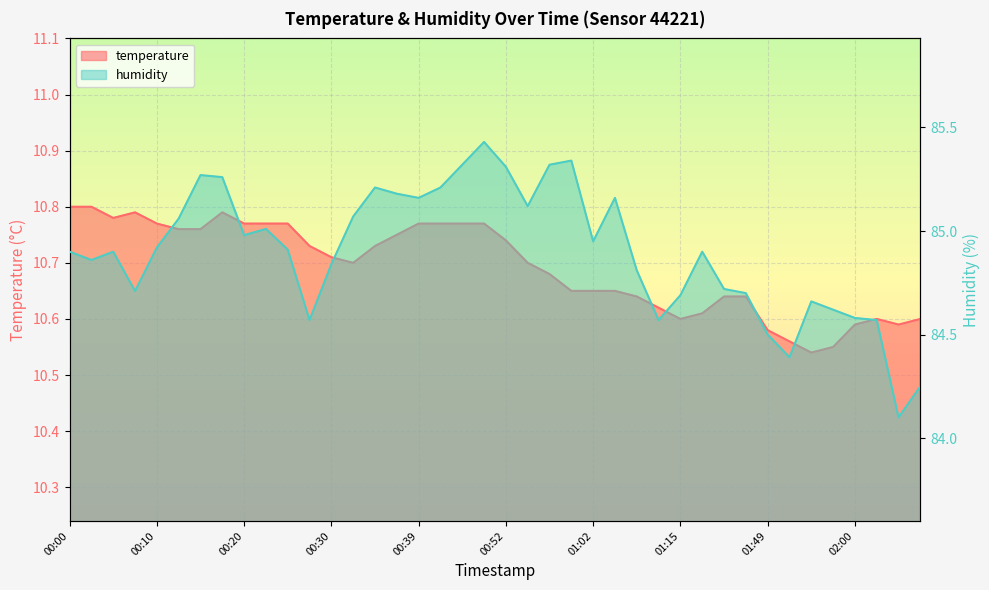

At which category is the sum across all series the highest?

00:47